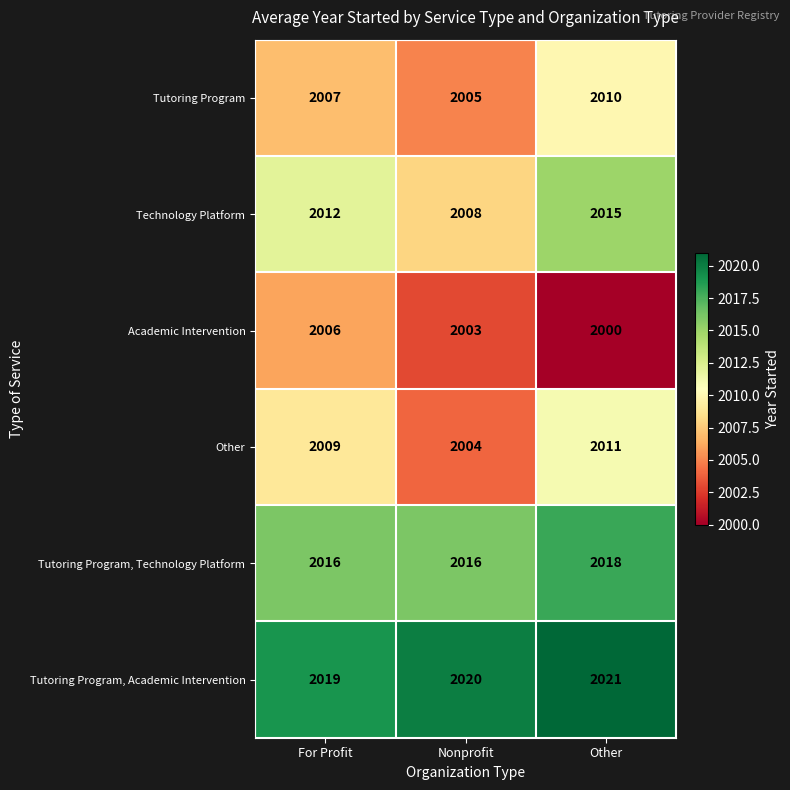

Where does the Academic Intervention series first go above 2003?

For Profit